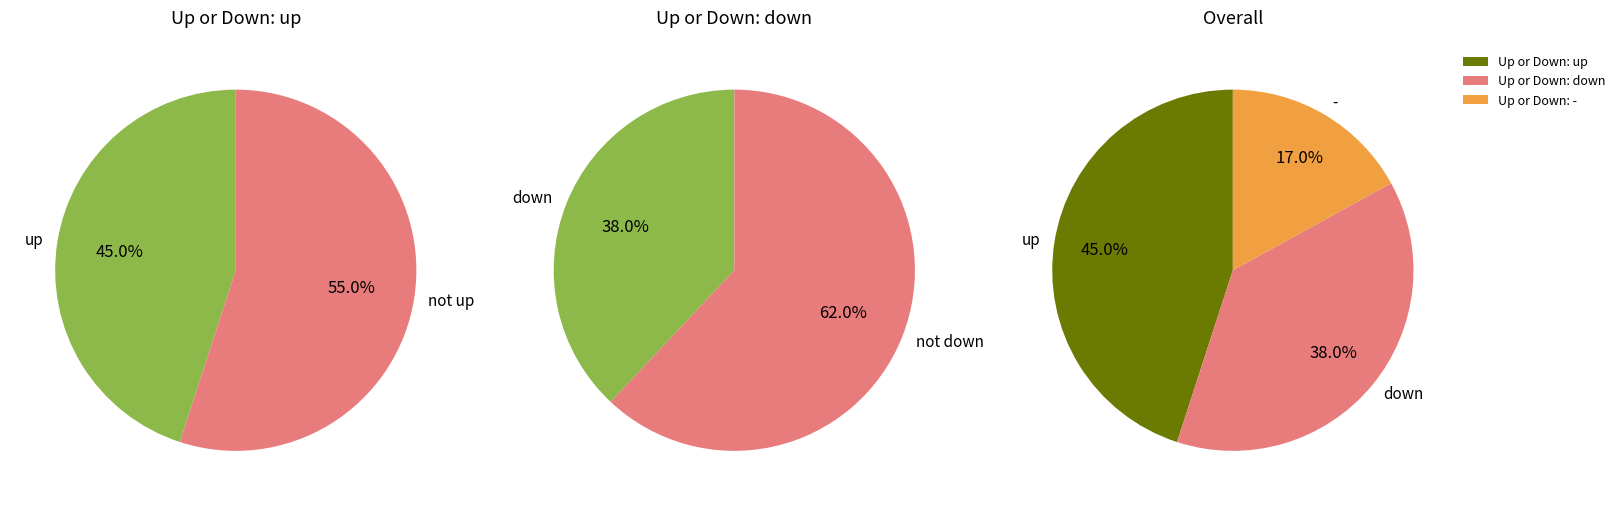

Is there any slice that represents more than half of the pie?

No